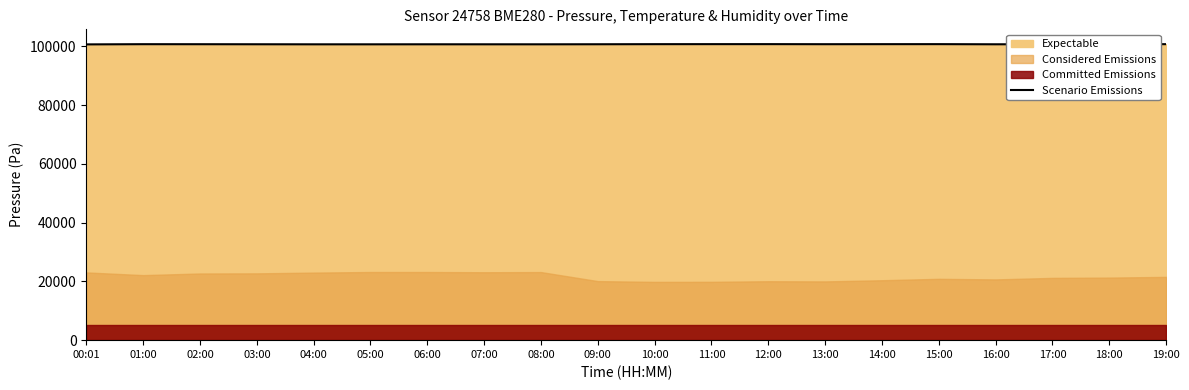

What is the label of the 13th point from the right?

07:00